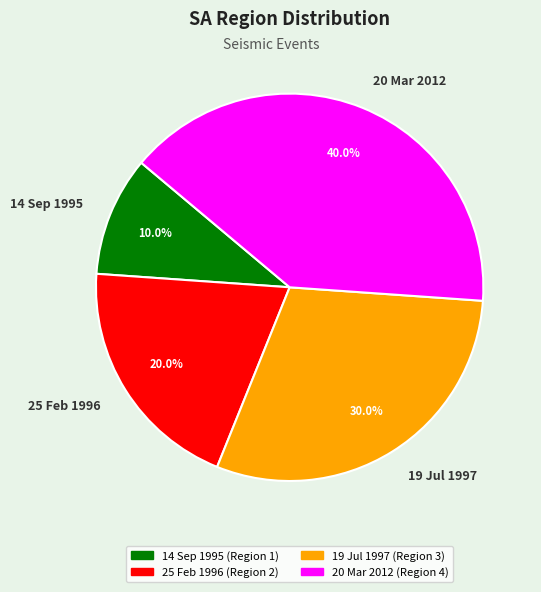

True or false: 14 Sep 1995 accounts for 10% of the total.

True